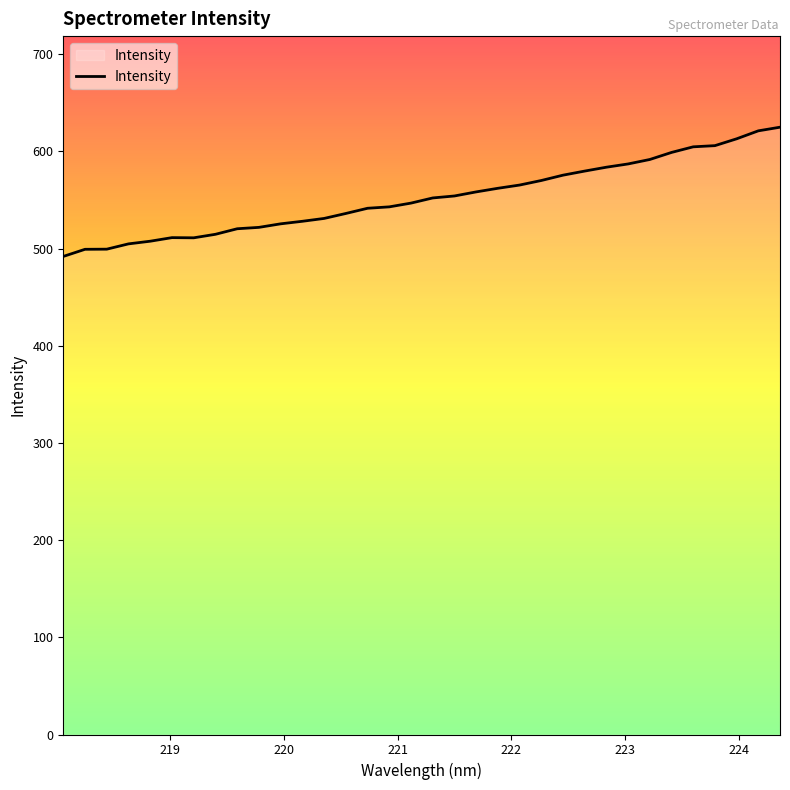

What is the maximum value shown in the chart?

624.8